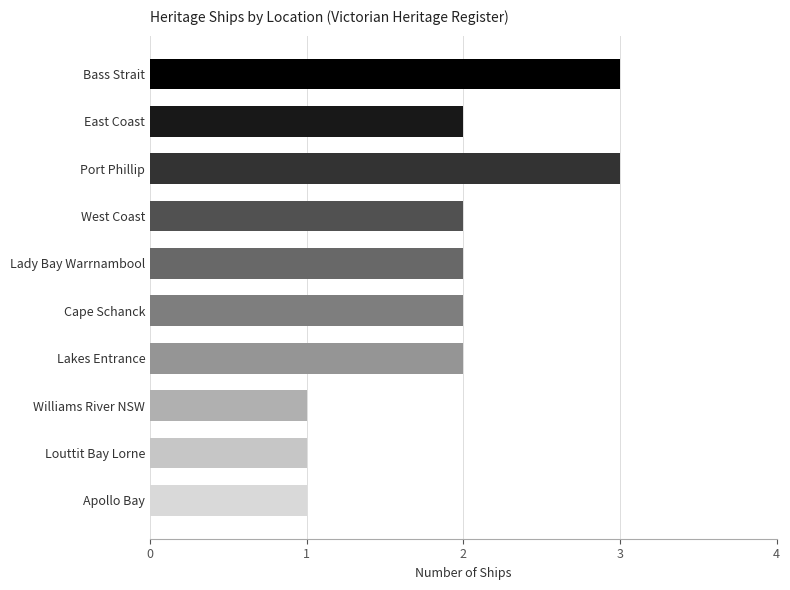

How many categories are shown in the chart?

10